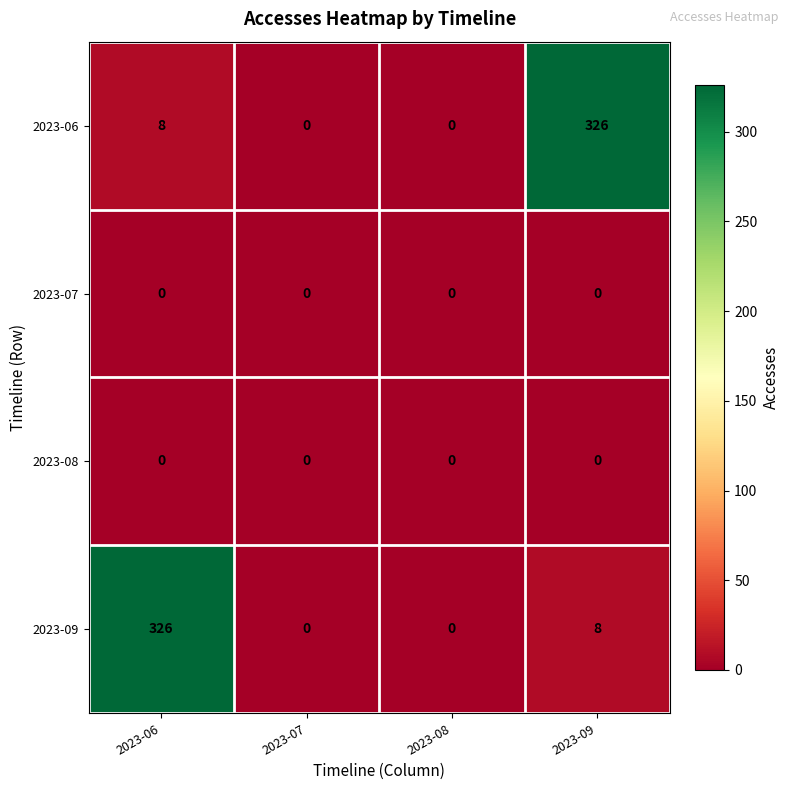

The value of 2023-08 at 2023-07 is 0. True or false?

True